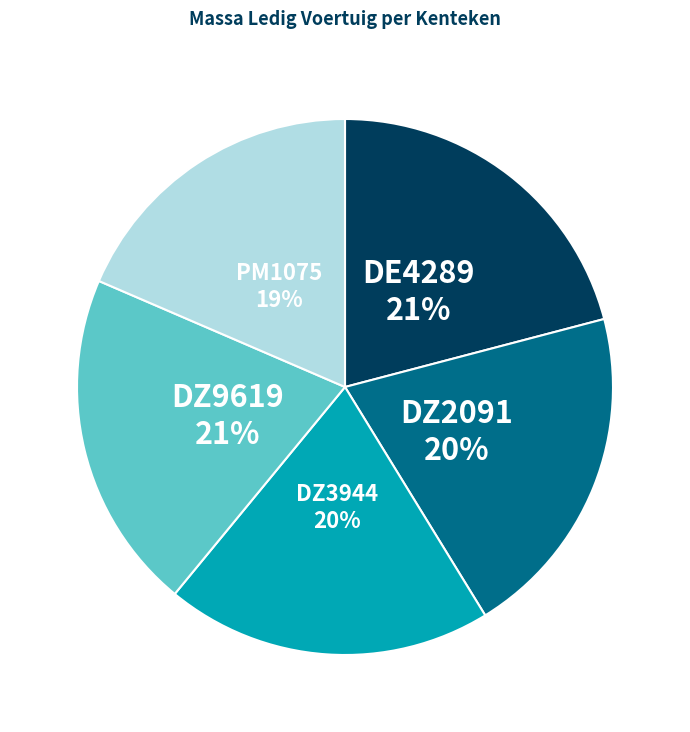

To the nearest percent, what is the average slice percentage?

20%